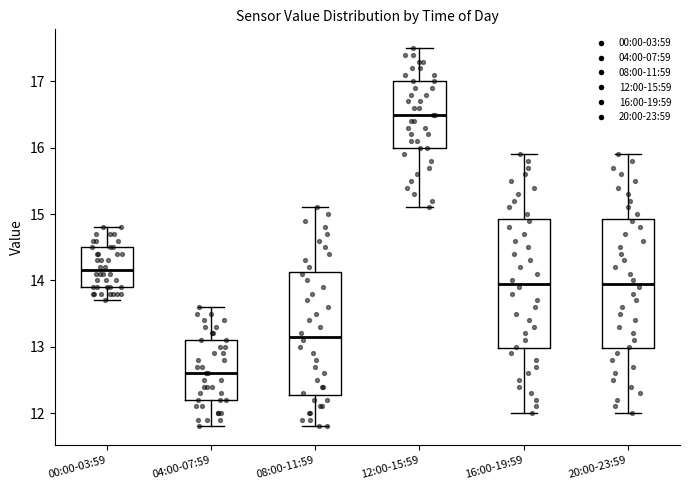

Reading left to right, read every box against the y-axis: the position of its median line, the range the box covers, and the ends of its whiskers. The values are not printed on the chart, so give them approximately, as read against the axis.

00:00-03:59: median 14.2, box 13.9 to 14.5, whiskers 13.7 to 14.8
04:00-07:59: median 12.6, box 12.2 to 13.1, whiskers 11.8 to 13.6
08:00-11:59: median 13.2, box 12.3 to 14.1, whiskers 11.8 to 15.1
12:00-15:59: median 16.5, box 16.0 to 17.0, whiskers 15.1 to 17.5
16:00-19:59: median 14.0, box 13.0 to 14.9, whiskers 12.0 to 15.9
20:00-23:59: median 14.0, box 13.0 to 14.9, whiskers 12.0 to 15.9